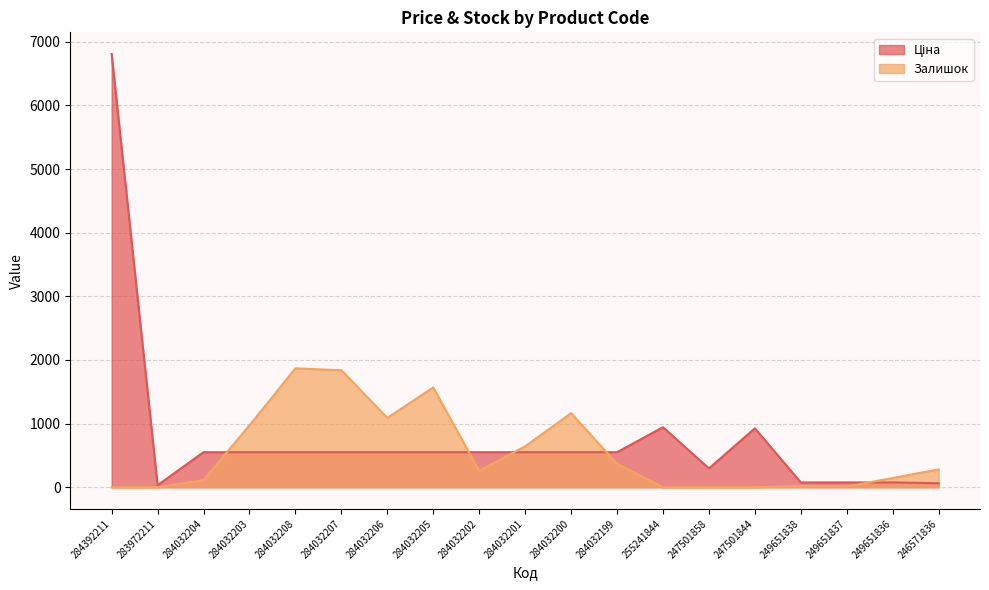

What is the average value of the Залишок series?

544.5